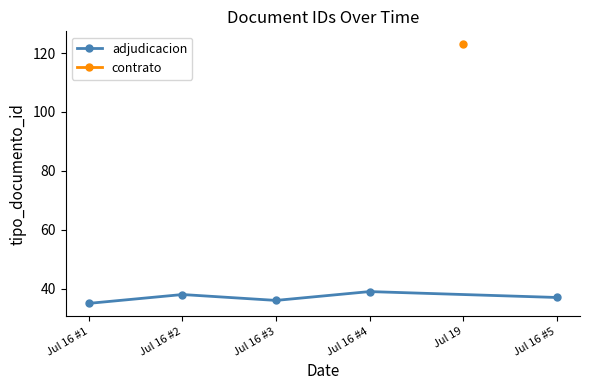

True or false: there are more than 2 points higher than both neighbors.

False